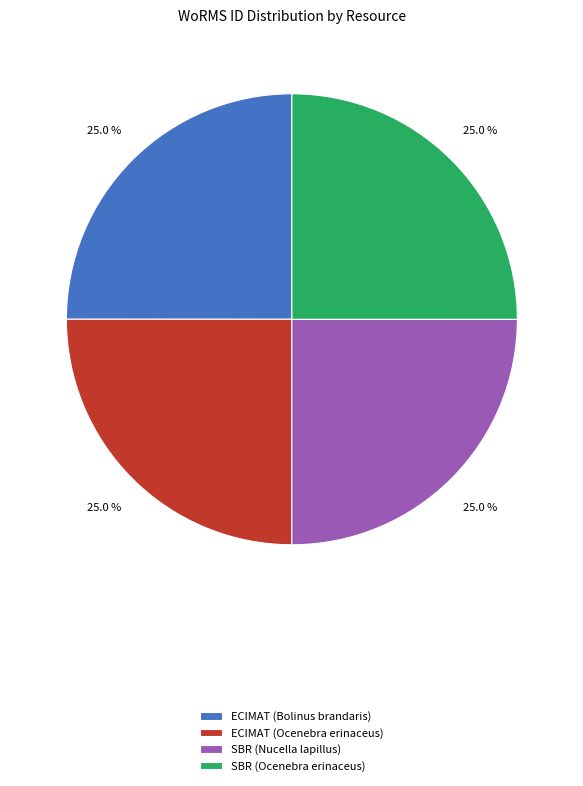

What percentage is the SBR (Nucella lapillus) slice, to the nearest percent?

25%